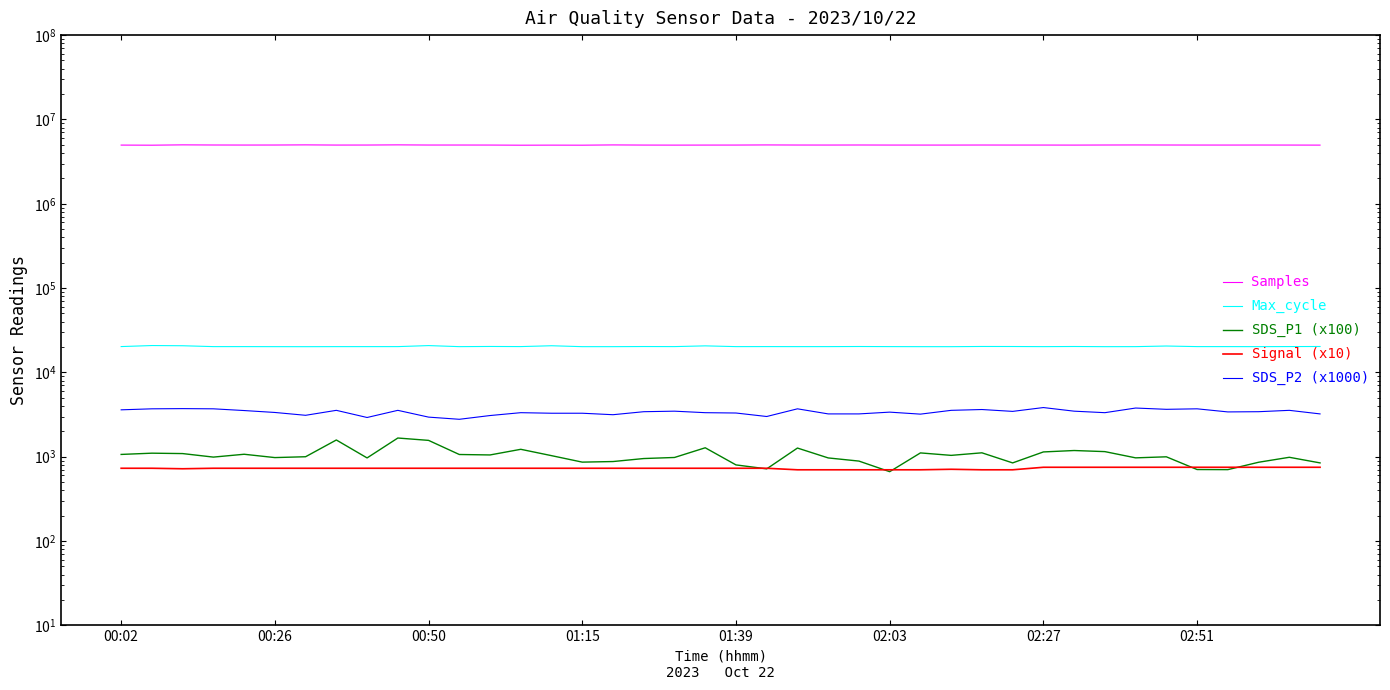

At 26, list the series in order from smallest to largest.

Signal (x10), SDS_P1 (x100), SDS_P2 (x1000), Max_cycle, Samples